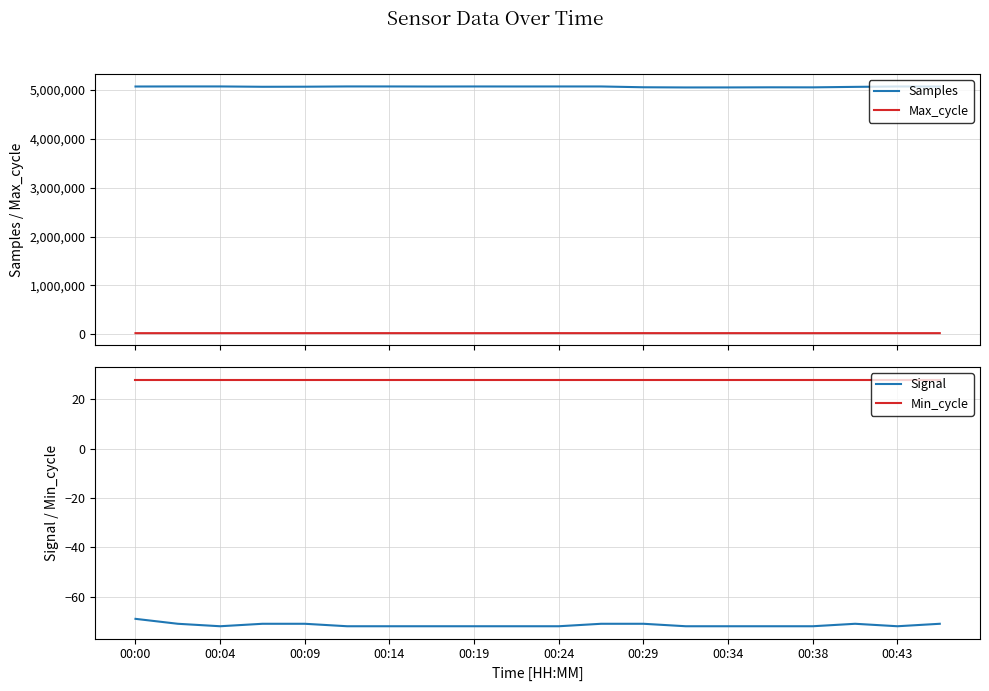

True or false: Max_cycle and Samples cross at least once.

False